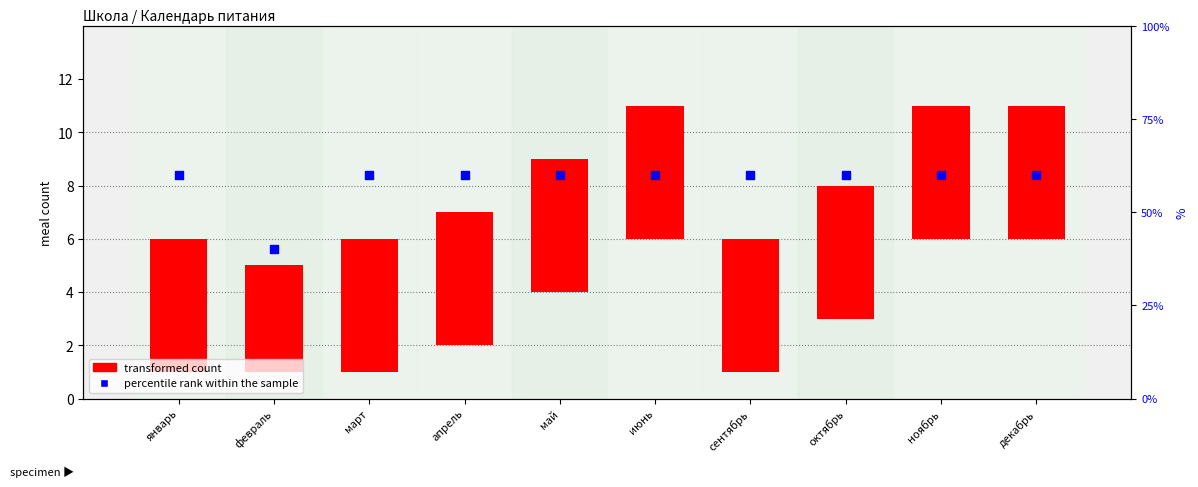

What is the total value across all series at май?

65